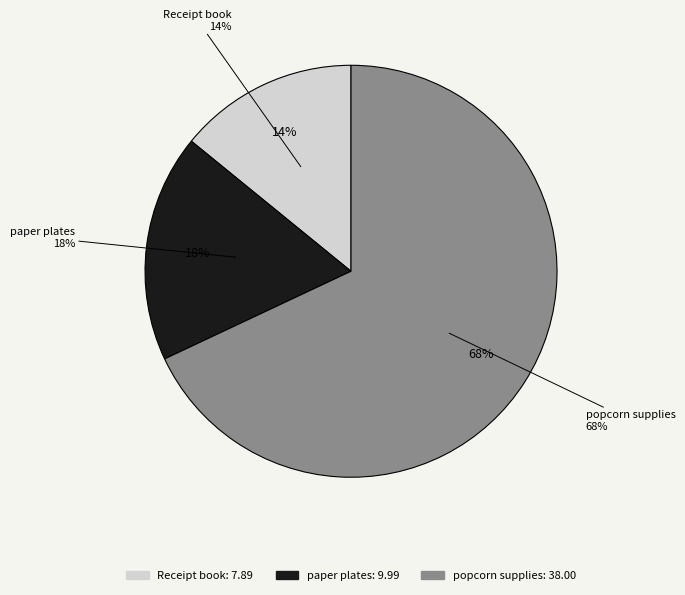

To the nearest percent, what is the combined percentage of popcorn supplies and Receipt book?

82%